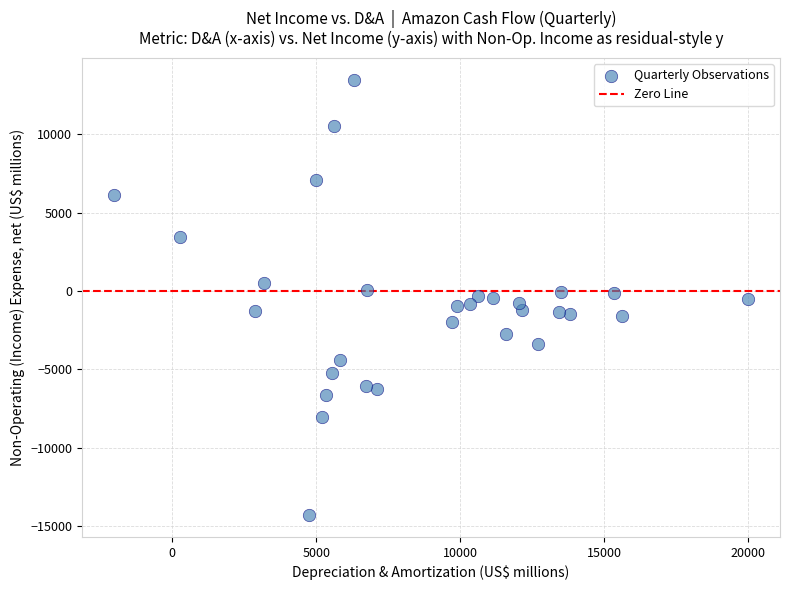

What is the range of Y values (max minus min)?

27822